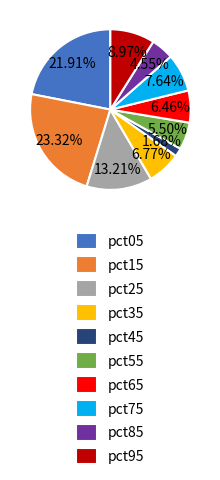

How many slices are in this pie chart?

10